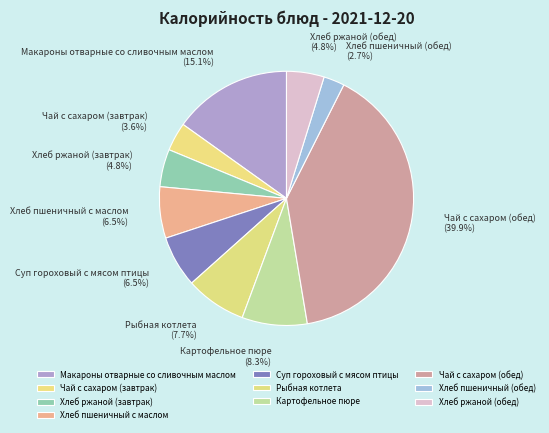

What is the largest slice in the pie chart?

Чай с сахаром (обед)